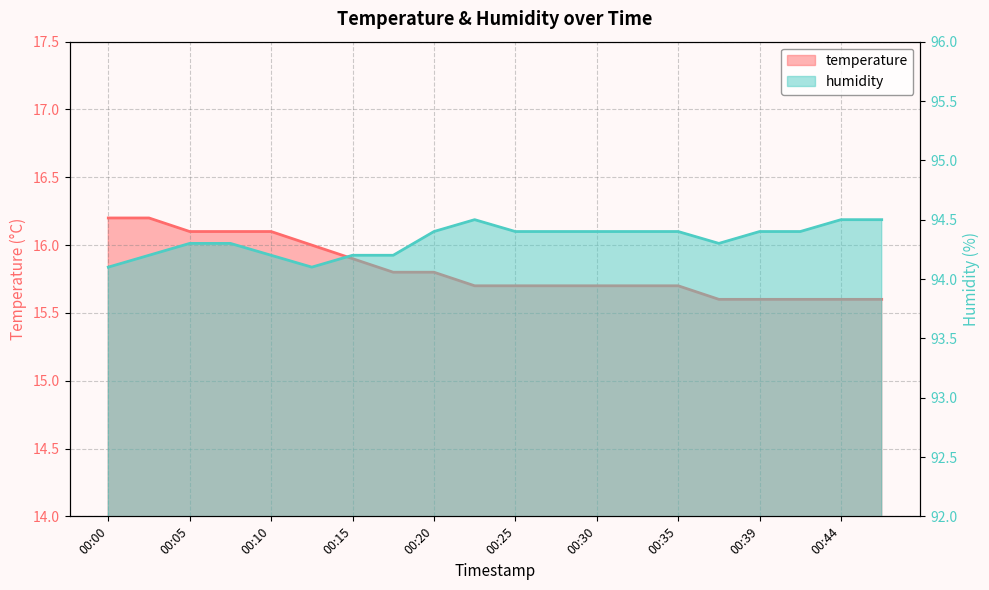

Reading left to right, extract all data points from this chart.

temperature: 00:00=16.2	00:03=16.2	00:05=16.1	00:08=16.1	00:10=16.1	00:13=16.0	00:15=15.9	00:17=15.8	00:20=15.8	00:22=15.7	00:25=15.7	00:27=15.7	00:30=15.7	00:32=15.7	00:35=15.7	00:37=15.6	00:39=15.6	00:42=15.6	00:44=15.6	00:47=15.6
humidity: 00:00=94.1	00:03=94.2	00:05=94.3	00:08=94.3	00:10=94.2	00:13=94.1	00:15=94.2	00:17=94.2	00:20=94.4	00:22=94.5	00:25=94.4	00:27=94.4	00:30=94.4	00:32=94.4	00:35=94.4	00:37=94.3	00:39=94.4	00:42=94.4	00:44=94.5	00:47=94.5